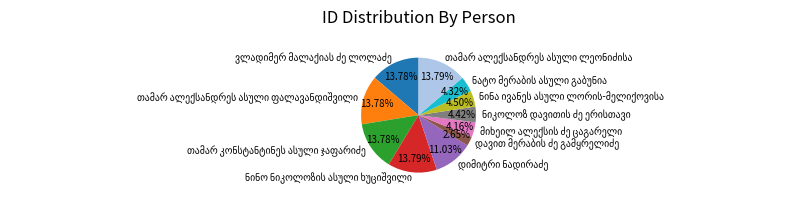

Does any single category account for the majority?

No